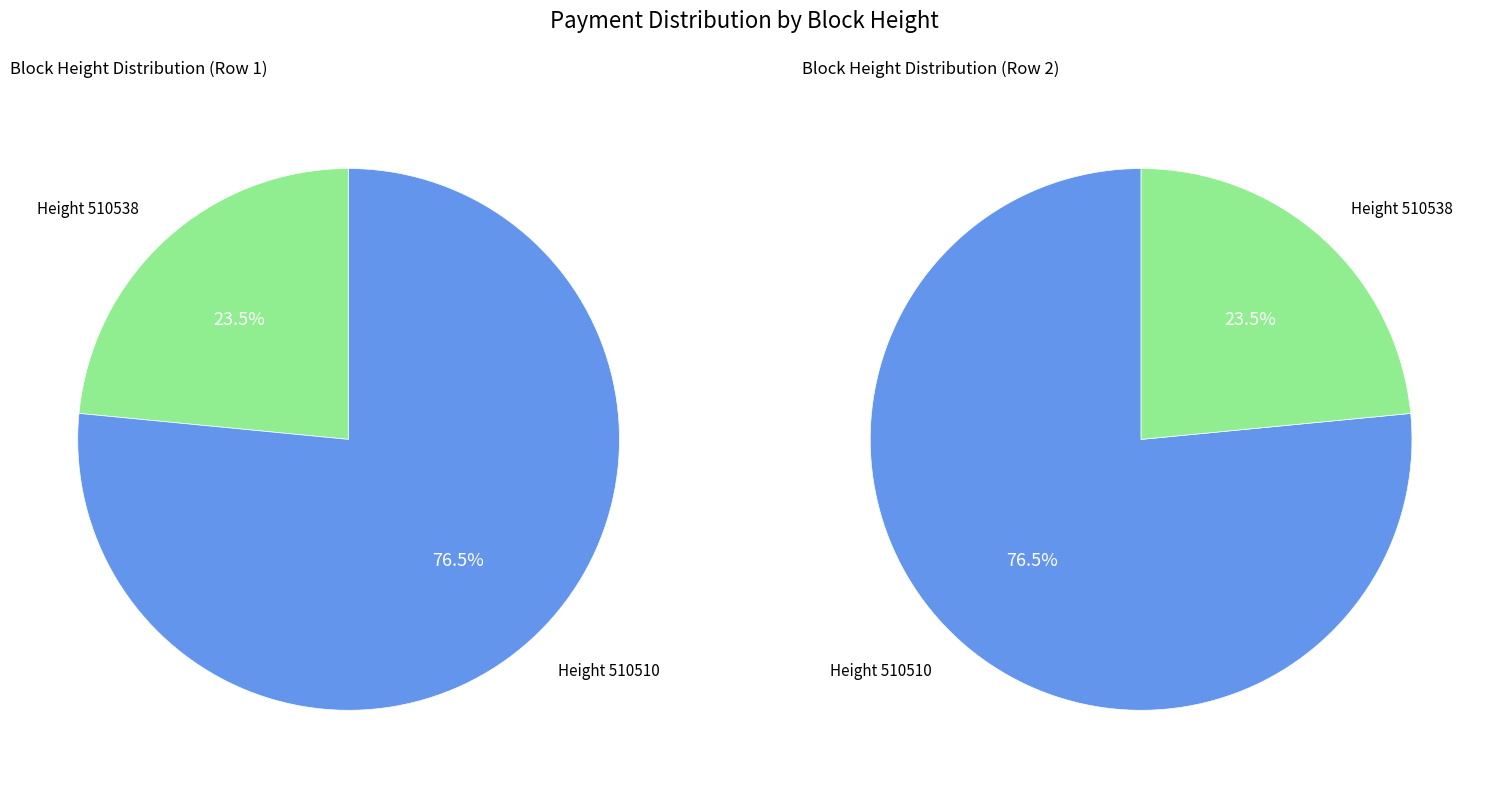

Does 510538 account for over 50% of the chart?

No